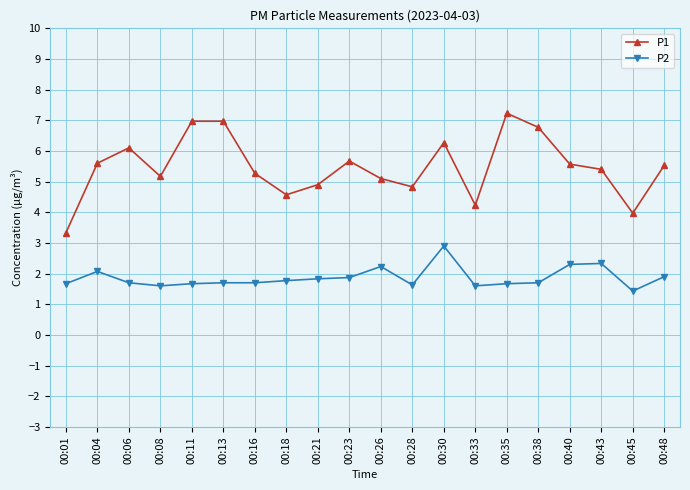

What value does the P1 series have at 00:23?

5.7